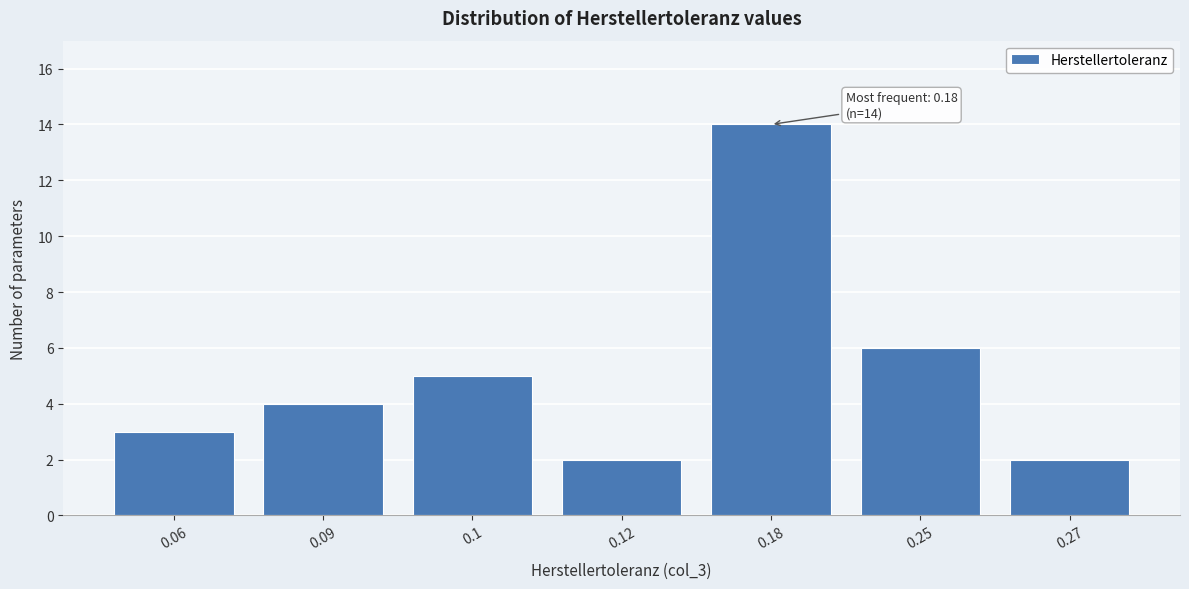

Reading left to right, extract all data points from this chart.

0.06=3	0.09=4	0.1=5	0.12=2	0.18=14	0.25=6	0.27=2